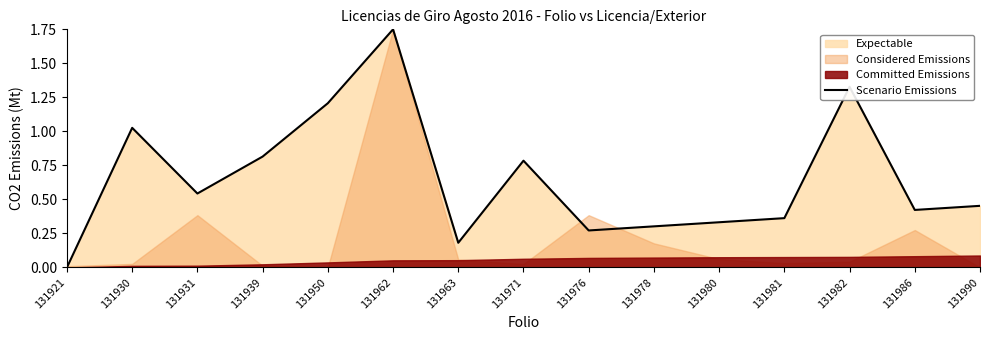

Reading left to right, extract all data points from this chart.

0.0	1.0	0.5	0.8	1.2	1.8	0.2	0.8	0.3	0.3	0.3	0.4	1.3	0.4	0.5